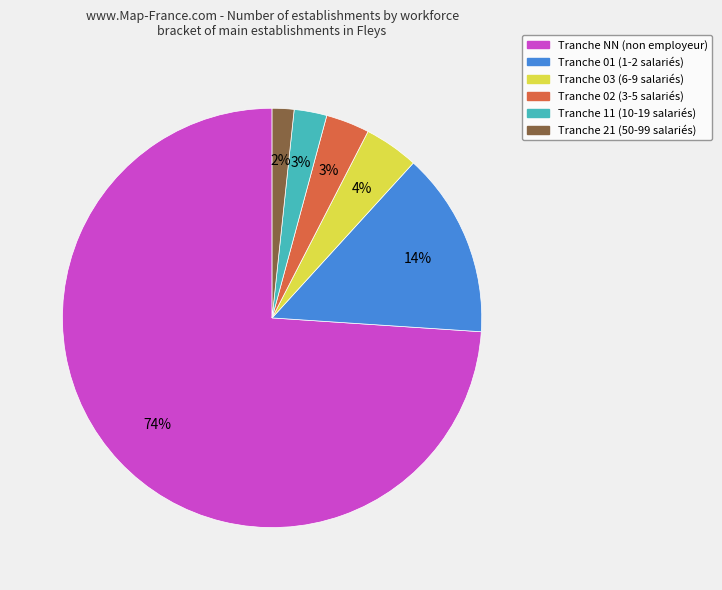

Is there any slice that represents more than half of the pie?

Yes